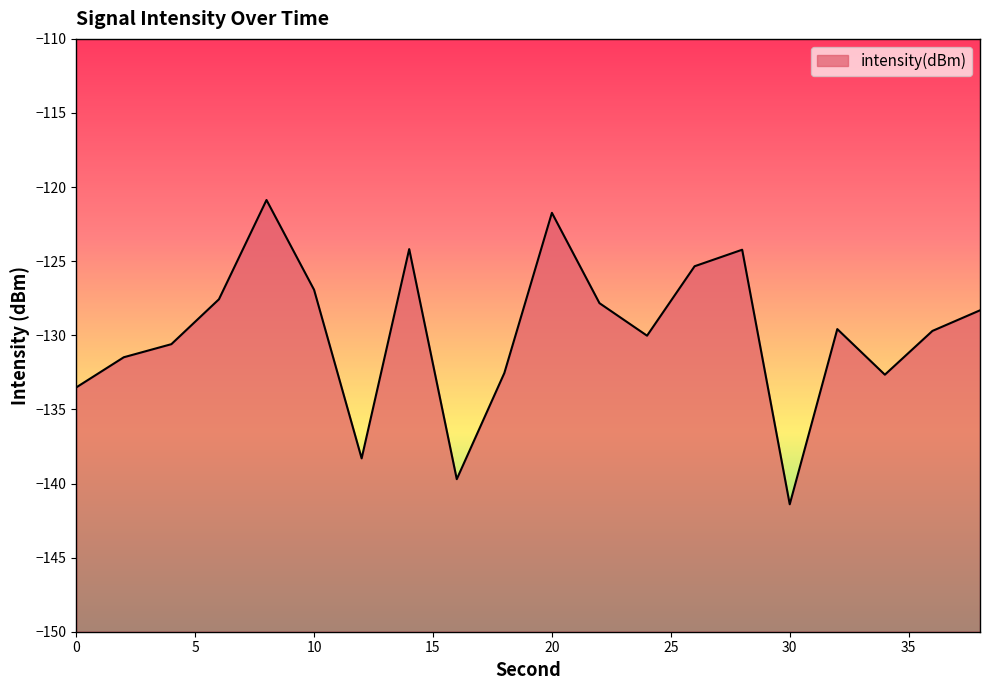

Reading right to left, list all the values displayed in this chart.

38=-128.3	36=-129.7	34=-132.7	32=-129.6	30=-141.4	28=-124.2	26=-125.3	24=-130.0	22=-127.8	20=-121.7	18=-132.5	16=-139.7	14=-124.2	12=-138.3	10=-126.9	8=-120.9	6=-127.6	4=-130.6	2=-131.5	0=-133.5